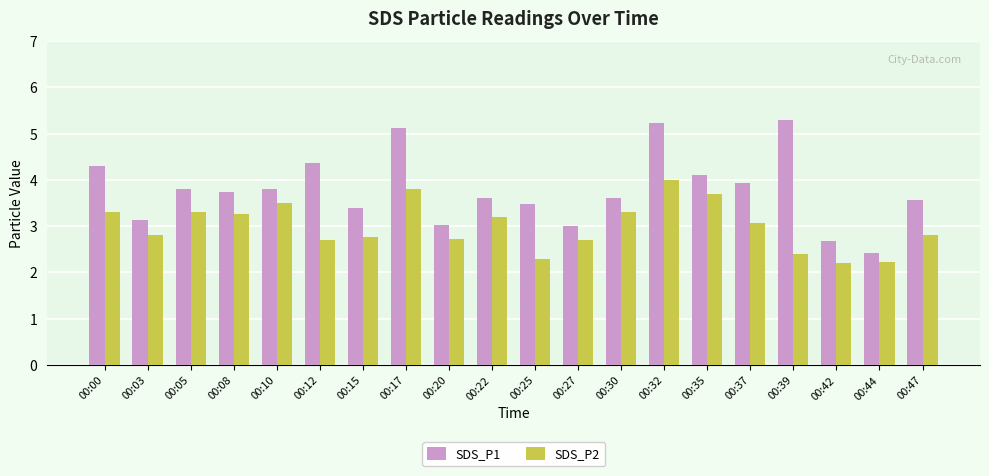

Between 00:17 and 00:35, which series saw the biggest shift?

SDS_P1